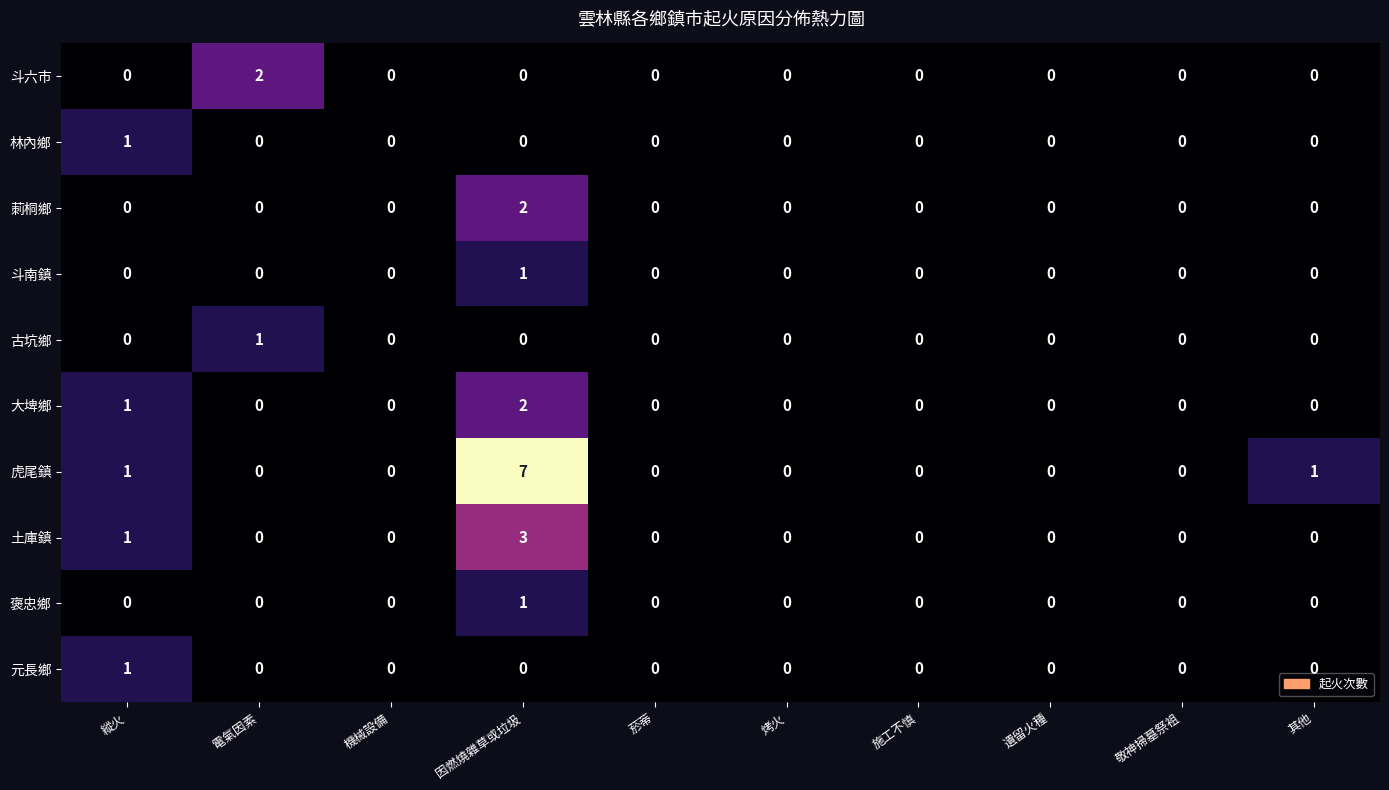

Which series has the largest total across all categories?

虎尾鎮